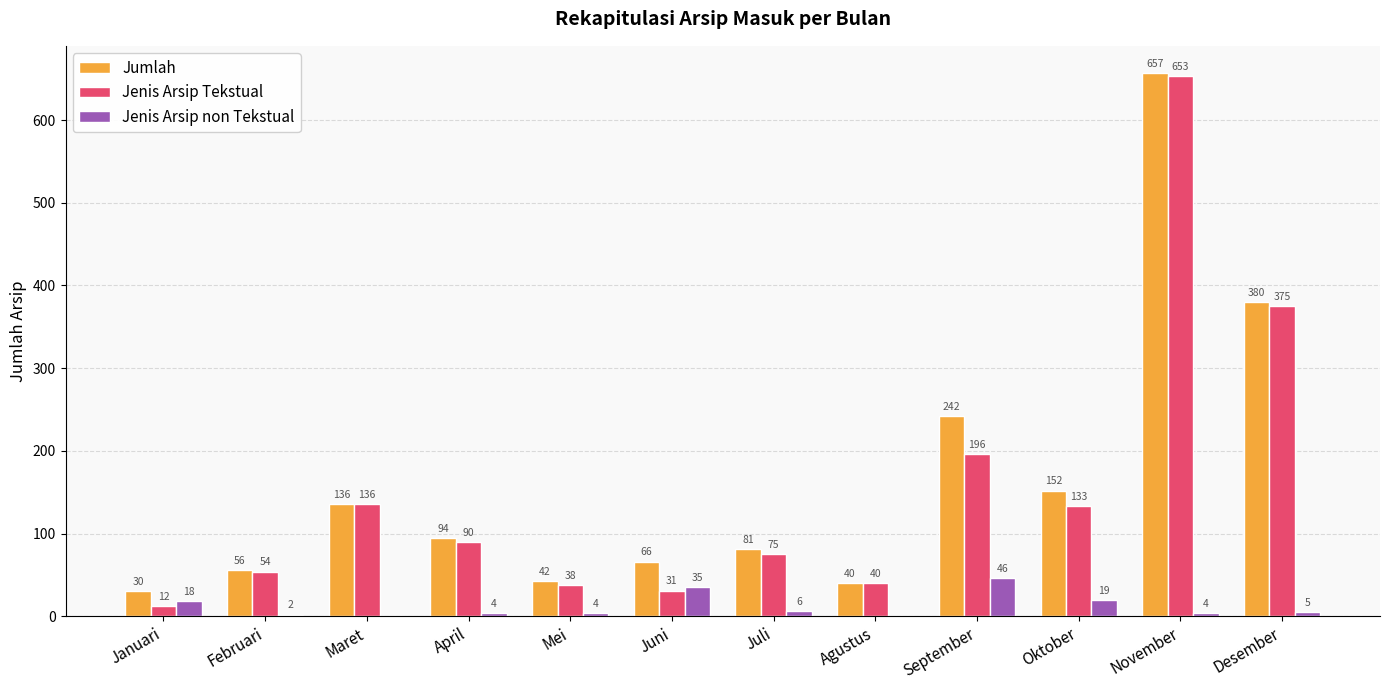

What is the difference between the Jumlah values at Juli and Agustus?

41